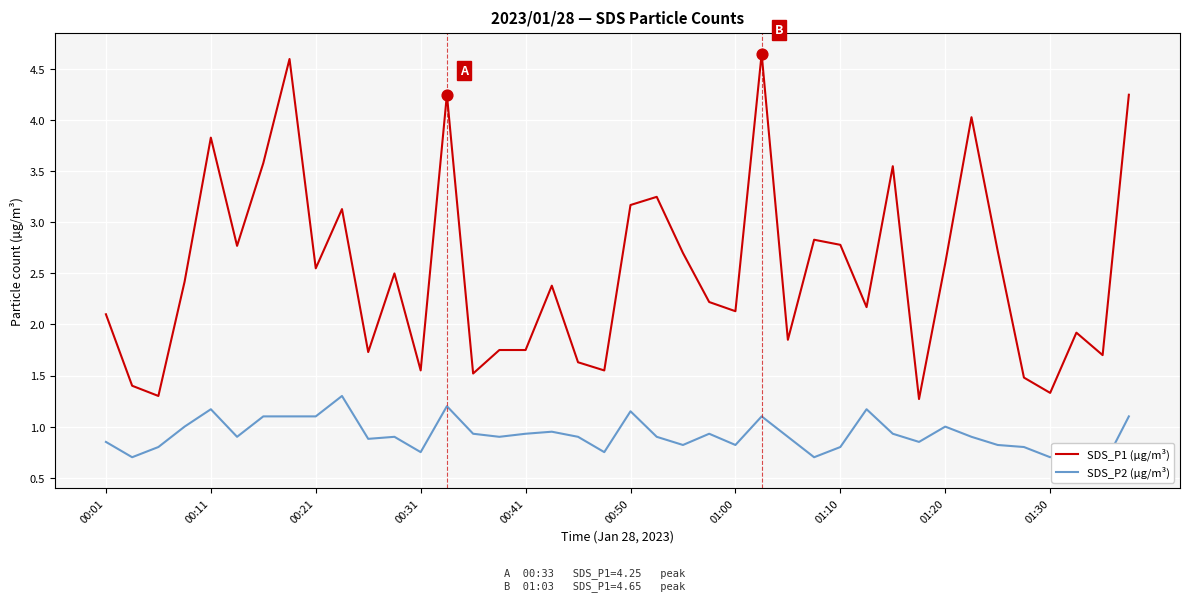

At which label does SDS_P1 (µg/m³) first exceed 2?

00:01